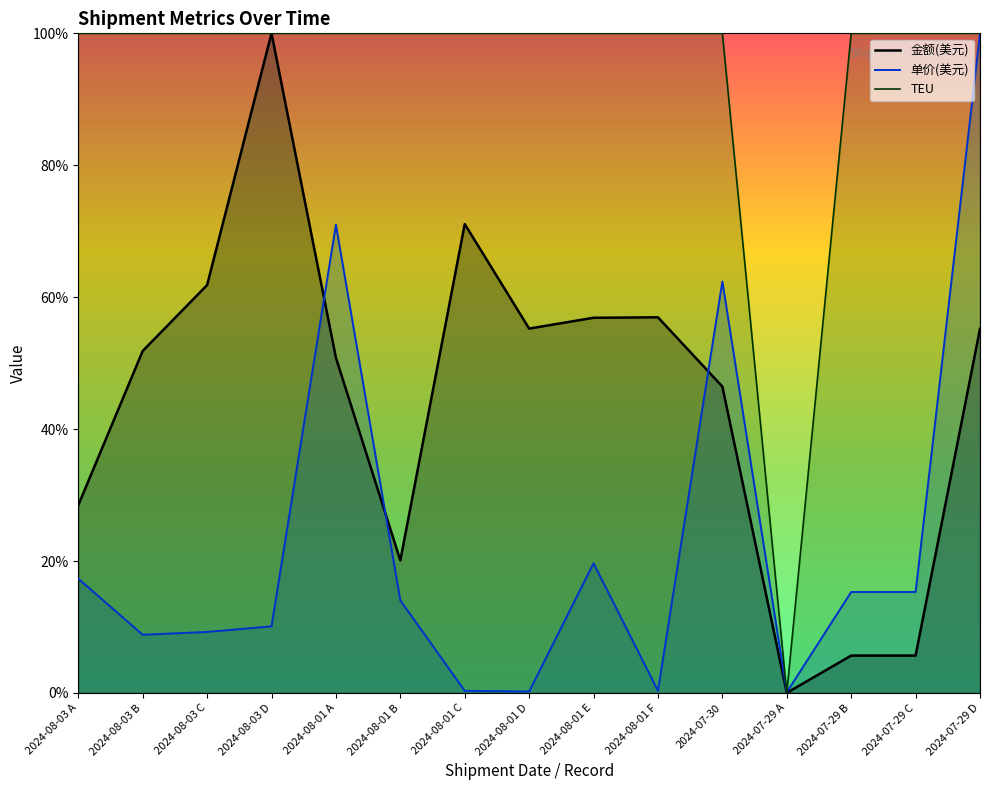

What is the total value across all series at 2024-08-01 D?

155.5